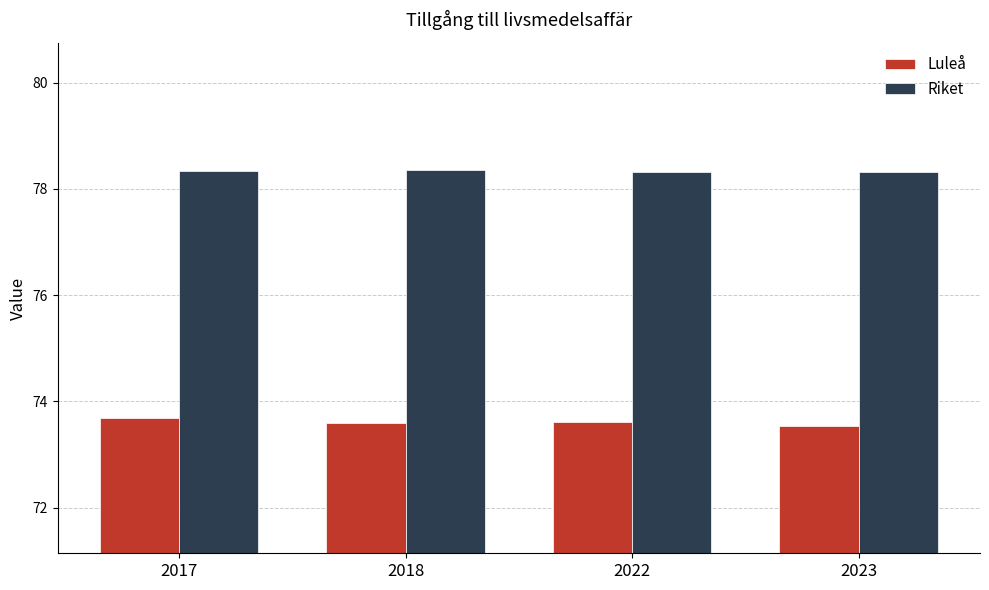

What is the minimum value shown in the chart?

73.5